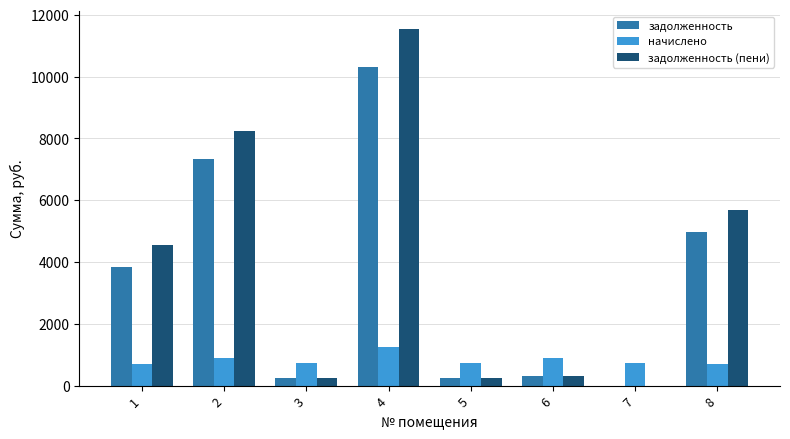

How many data points does each series have?

8